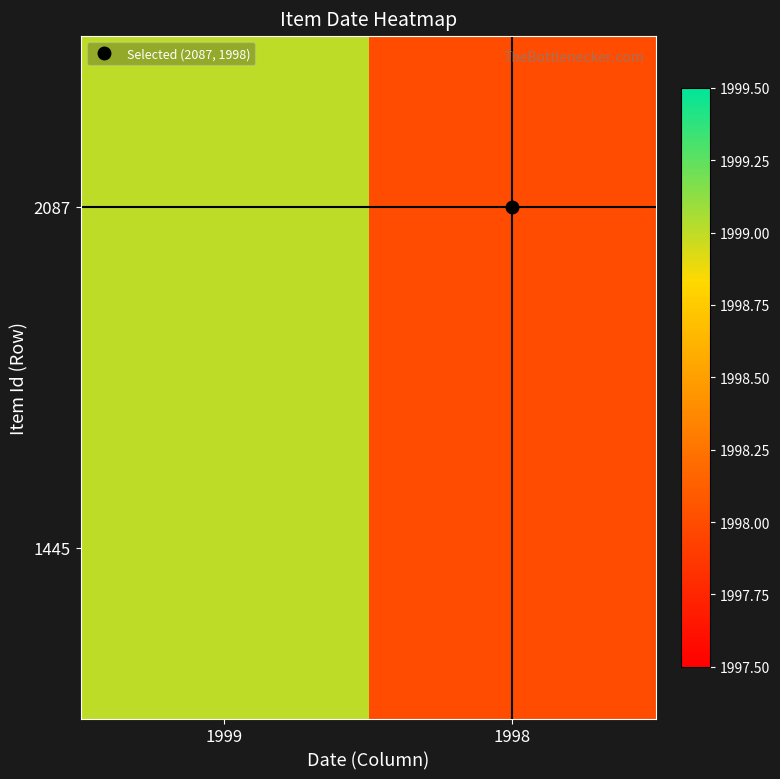

Between 1998 and 1999, which is larger?

1999